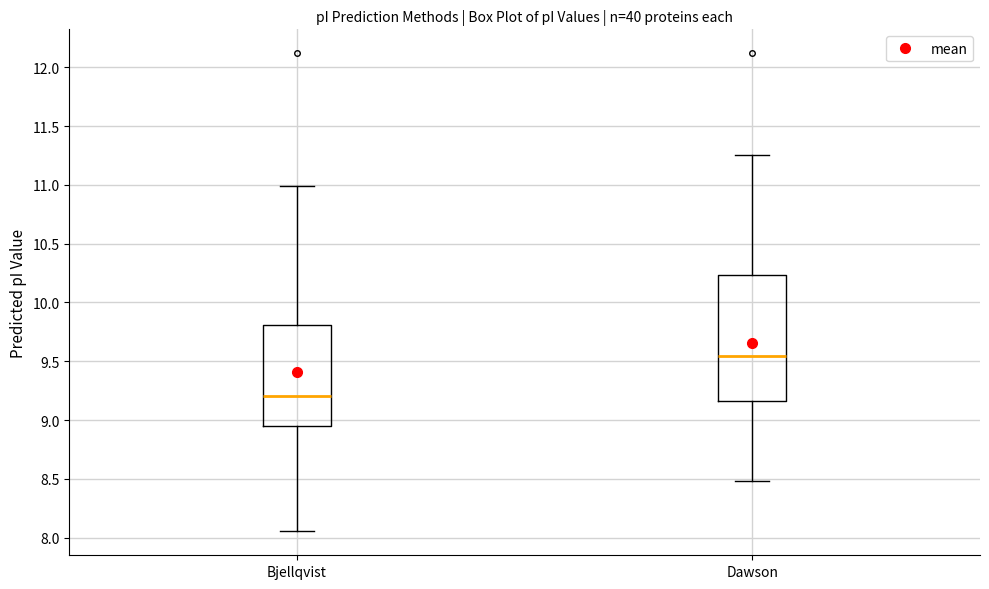

Which box's median line is the lowest?

Bjellqvist